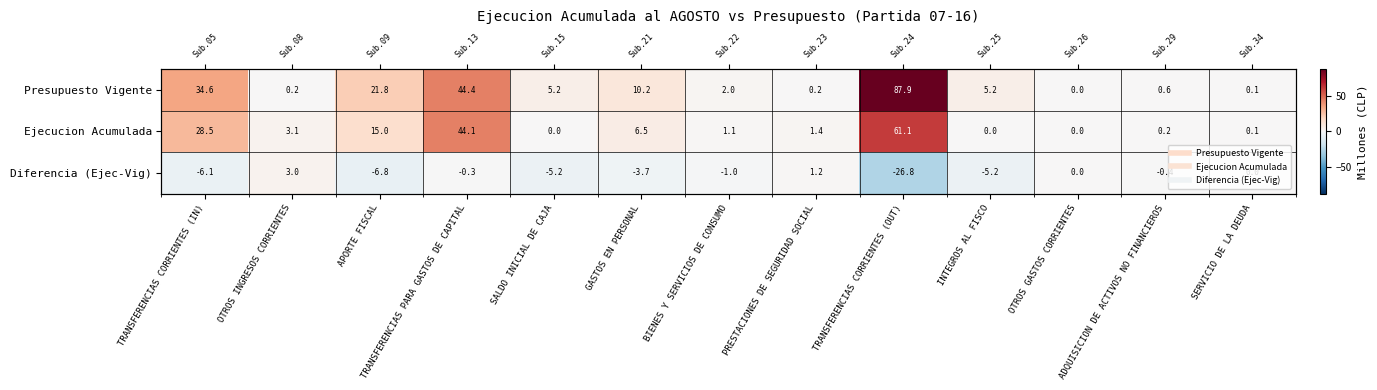

At which category is the sum across all series the highest?

TRANSFERENCIAS CORRIENTES (OUT)